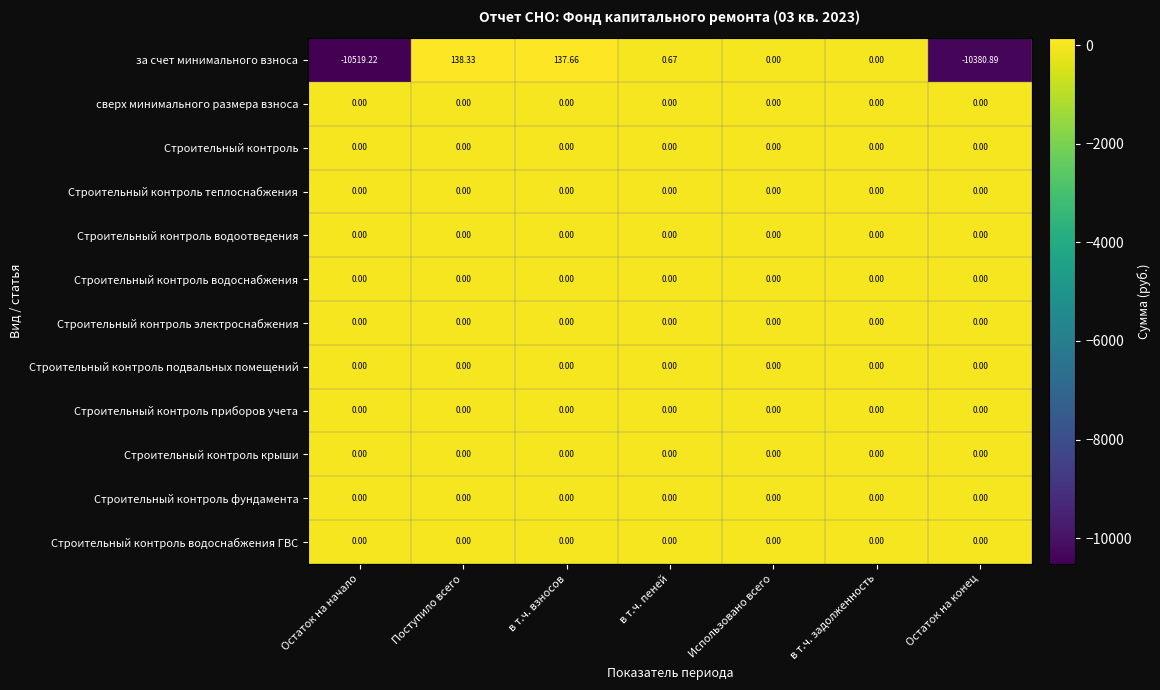

Which series has the largest range (max minus min)?

за счет минимального взноса